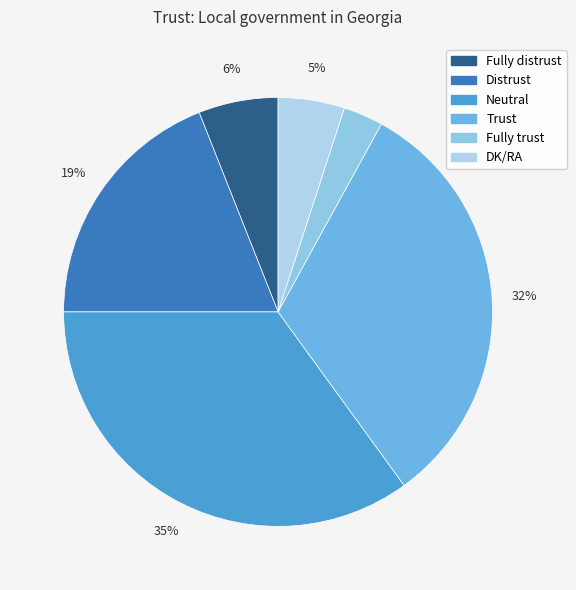

Which slice is the largest?

Neutral